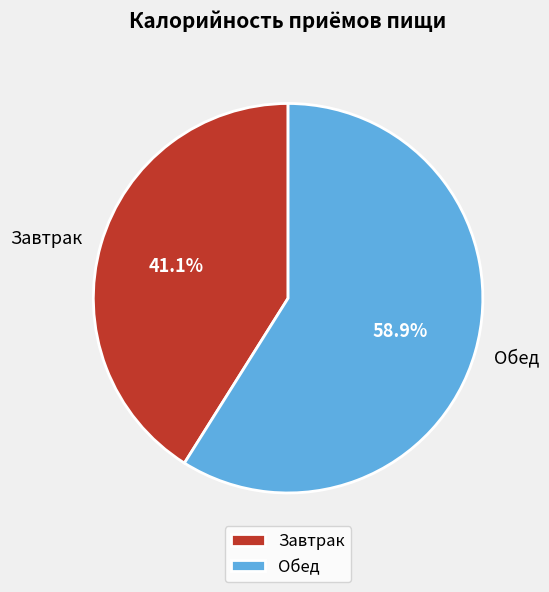

Combined, what portion of the pie is Обед and Завтрак?

100.0%